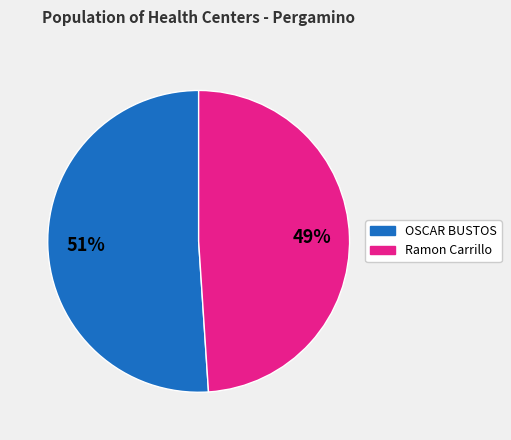

To the nearest percent, what is the average slice percentage?

50%